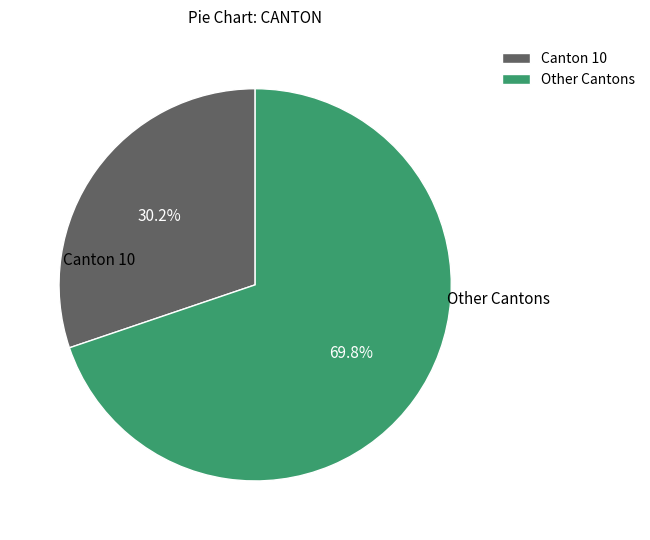

How many slices are in this pie chart?

2